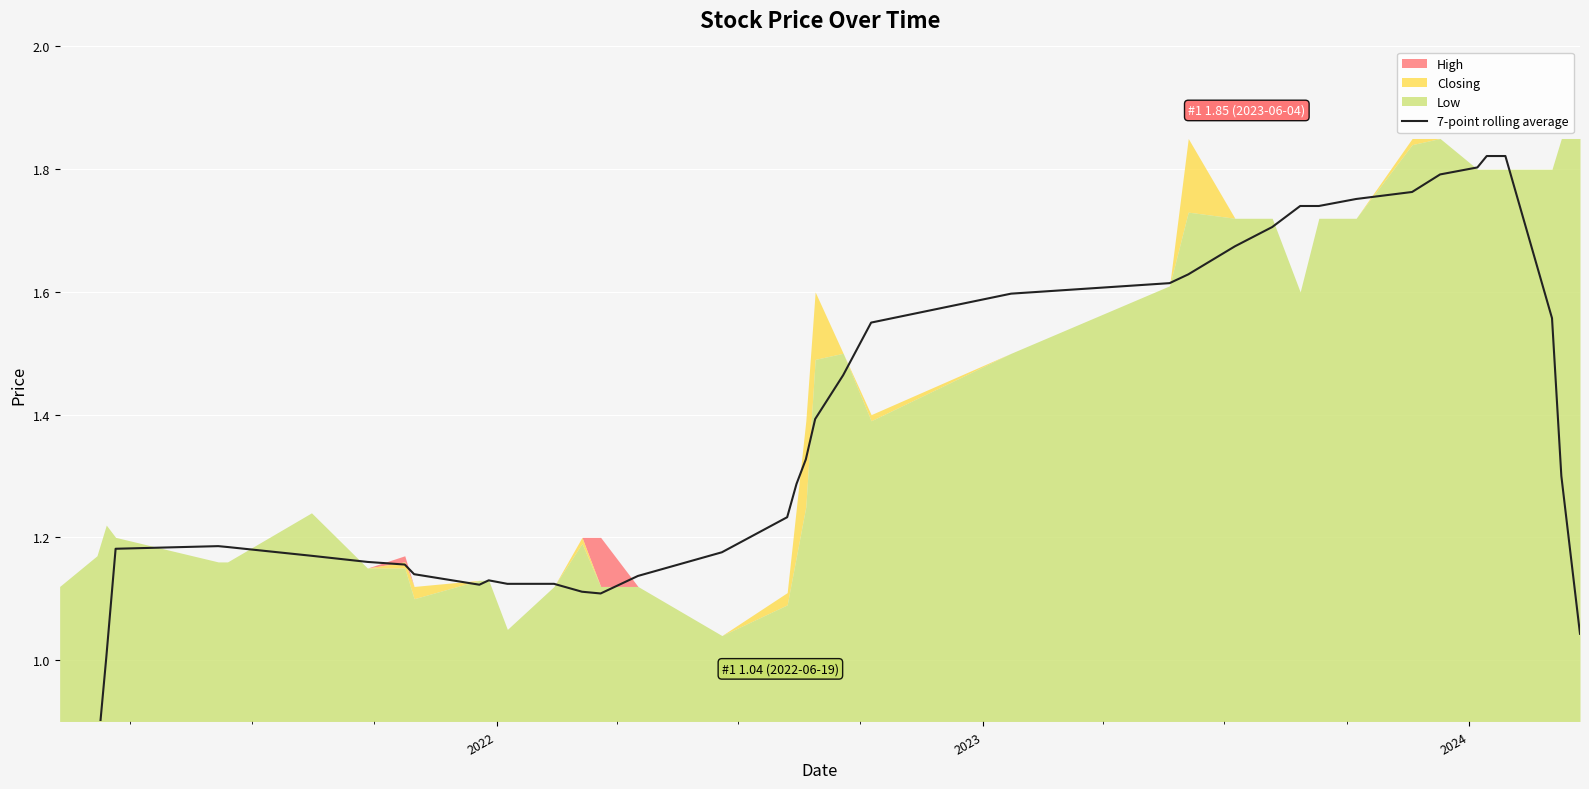

How many data points does each series have?

40